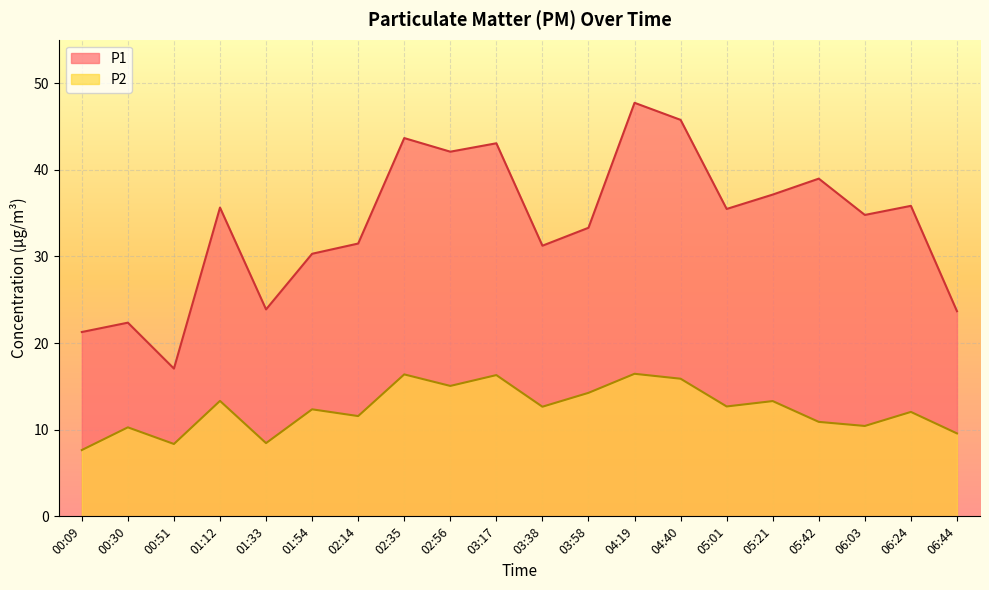

True or false: P1 has more than 0 points higher than both neighbors.

True